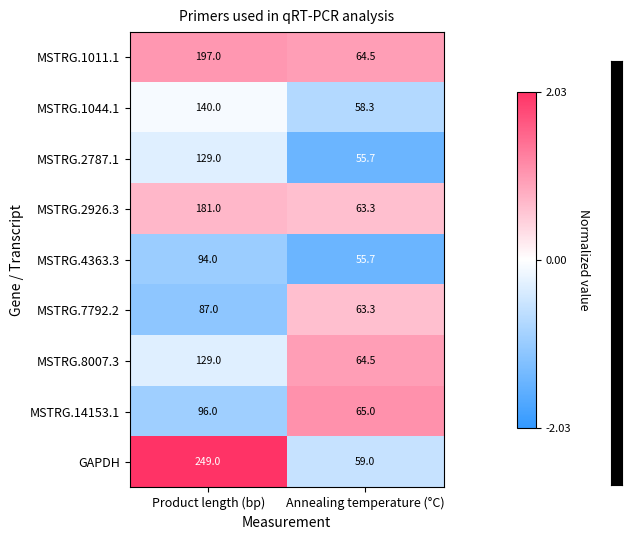

List the labels in order of MSTRG.2787.1 value, smallest first.

Annealing temperature (°C), Product length (bp)